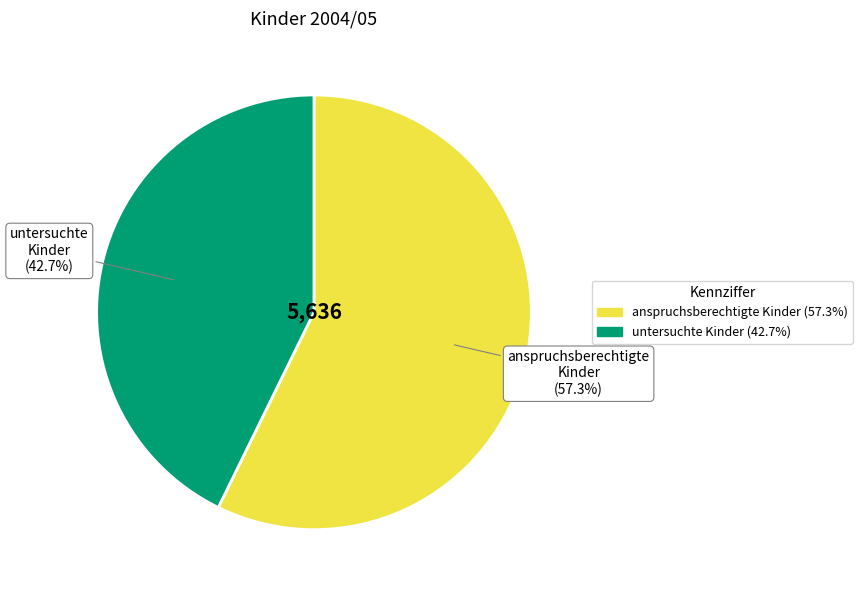

To the nearest percent, what is the combined percentage of untersuchte Kinder and anspruchsberechtigte Kinder?

100%